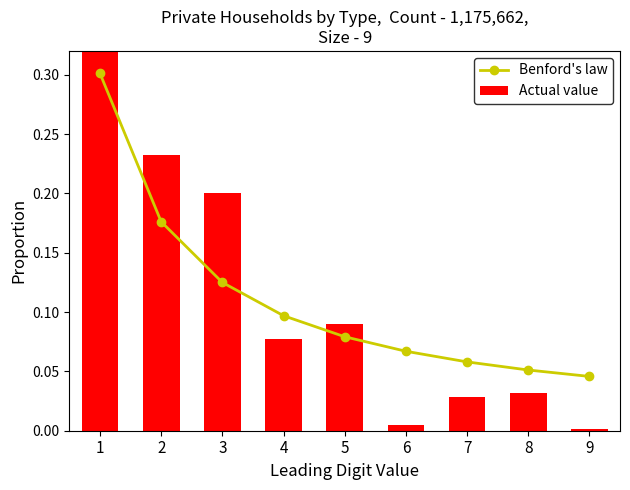

Count the Benford's law values in the range 0 to 1.

9